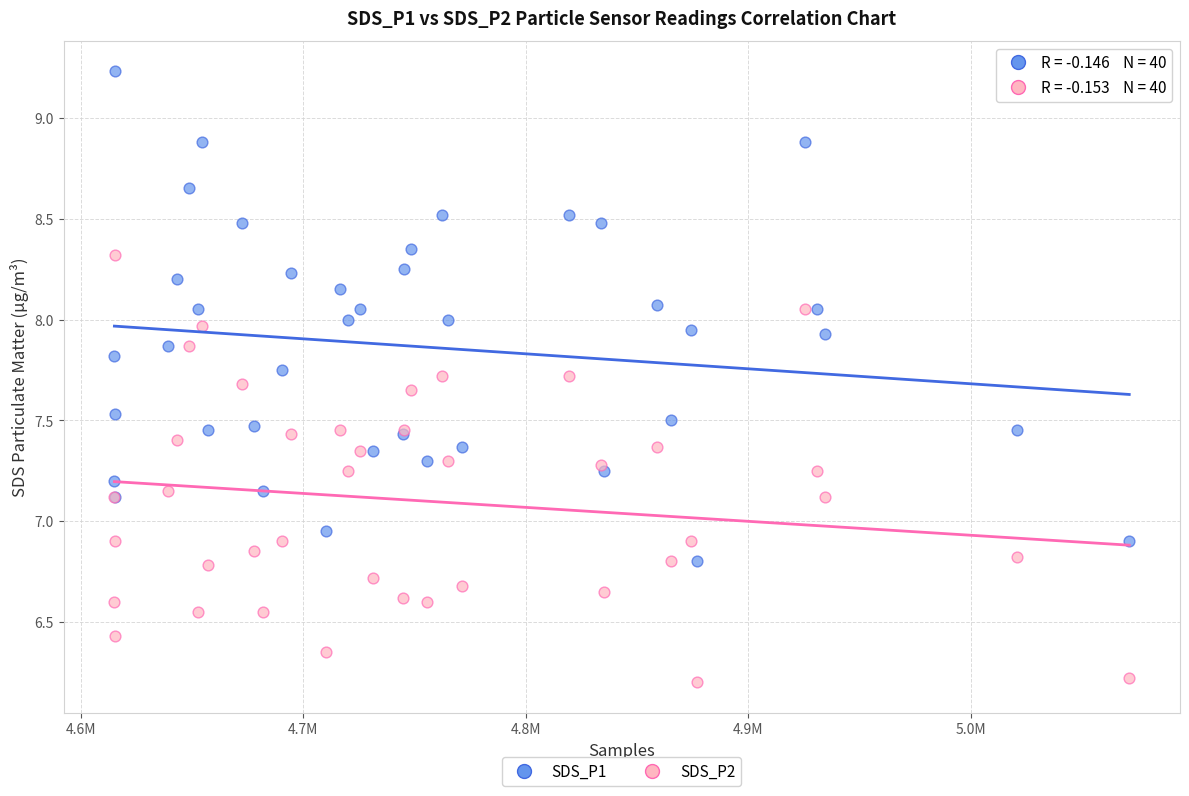

What are all the series names shown in the legend?

SDS_P1, SDS_P2